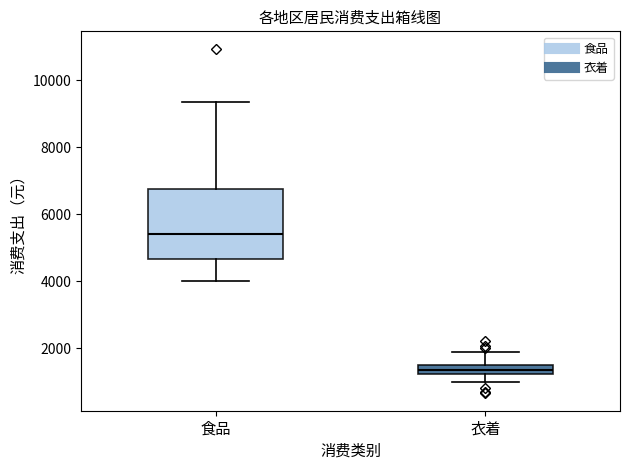

Where is the lower edge of the box for 衣着 on the y-axis? The values are not printed on the chart, so give them approximately, as read against the axis.

1200